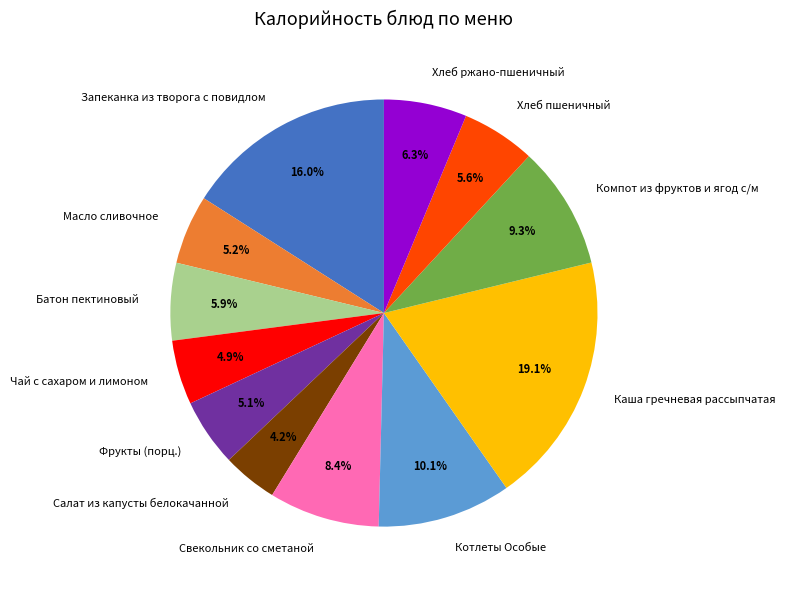

Is there a majority slice in this chart?

No